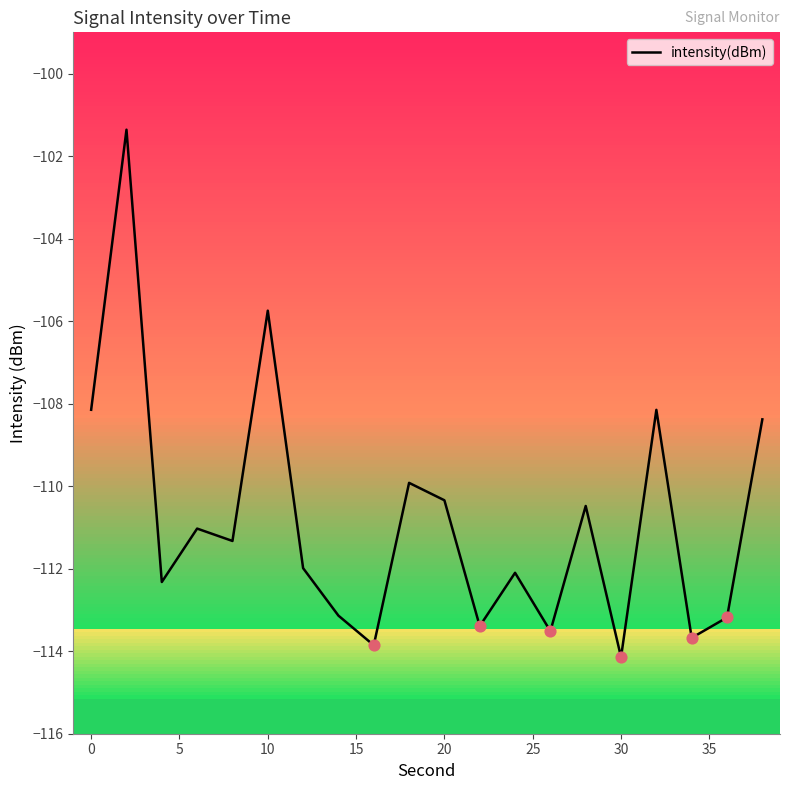

What is the minimum value shown in the chart?

-114.1